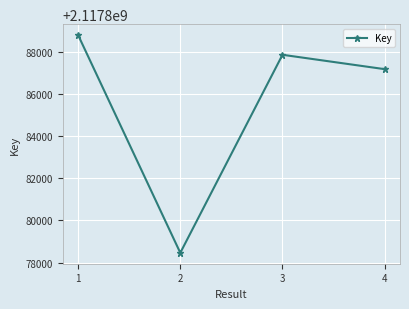

Rank the categories by value from lowest to highest.

2, 4, 3, 1